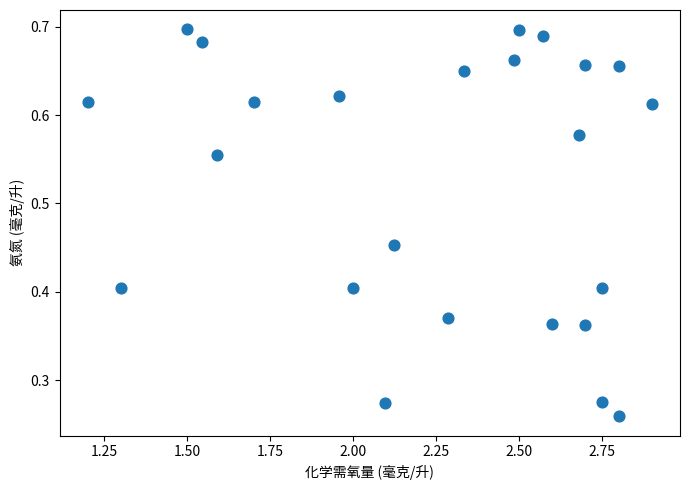

What is the range of X values (max minus min)?

1.7